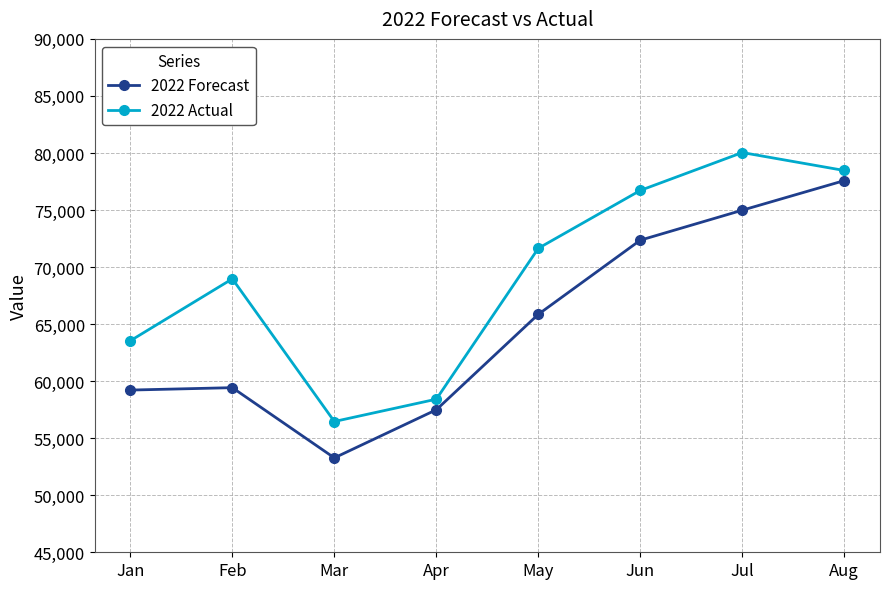

How many series are shown in this chart?

2